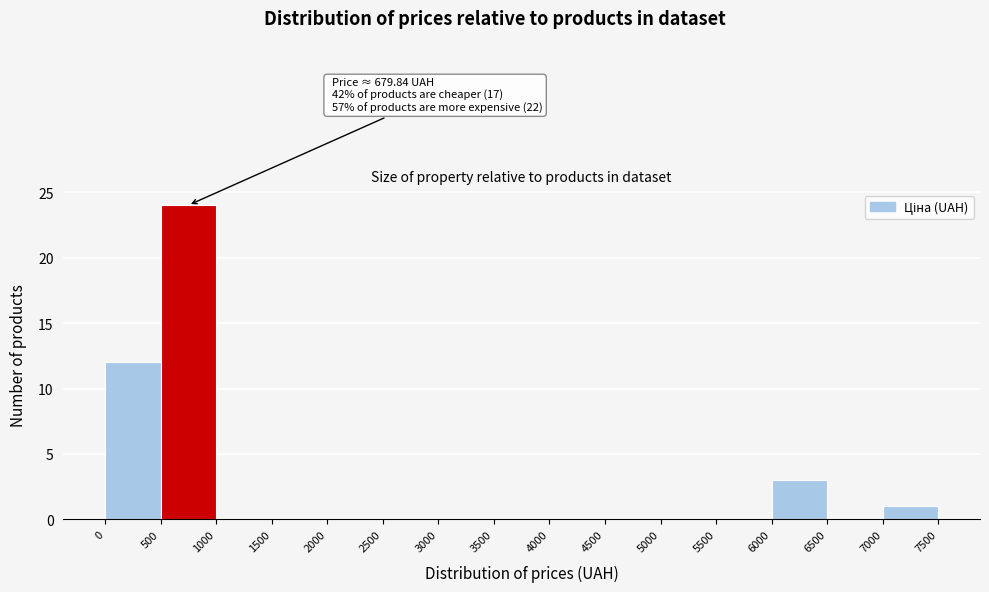

Which range on the x-axis has the tallest bar?

500 to 1000